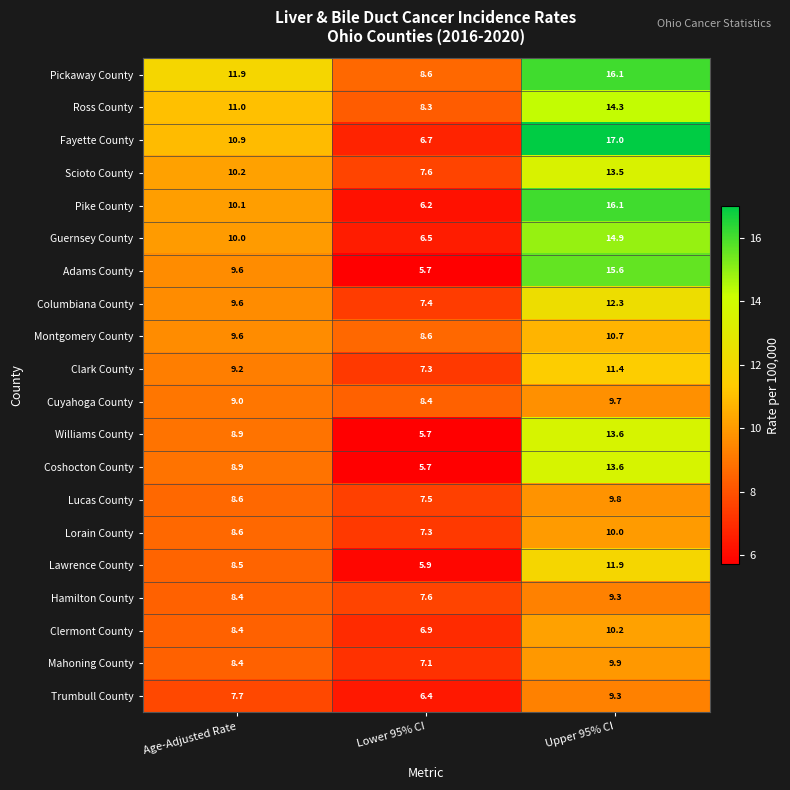

How many series are shown in this chart?

20